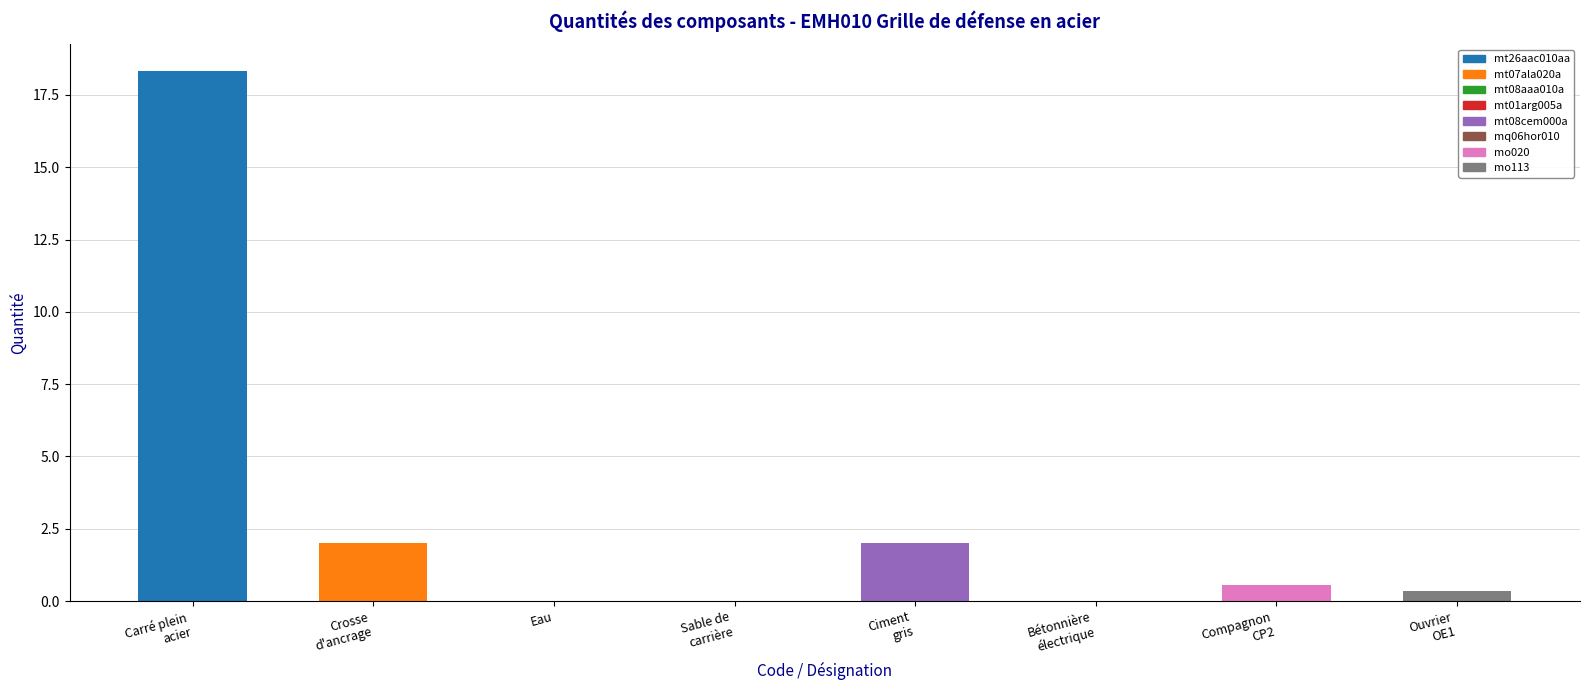

Reading left to right, list all the values displayed in this chart.

18.3	2.0	0.0	0.0	2.0	0.0	0.6	0.3